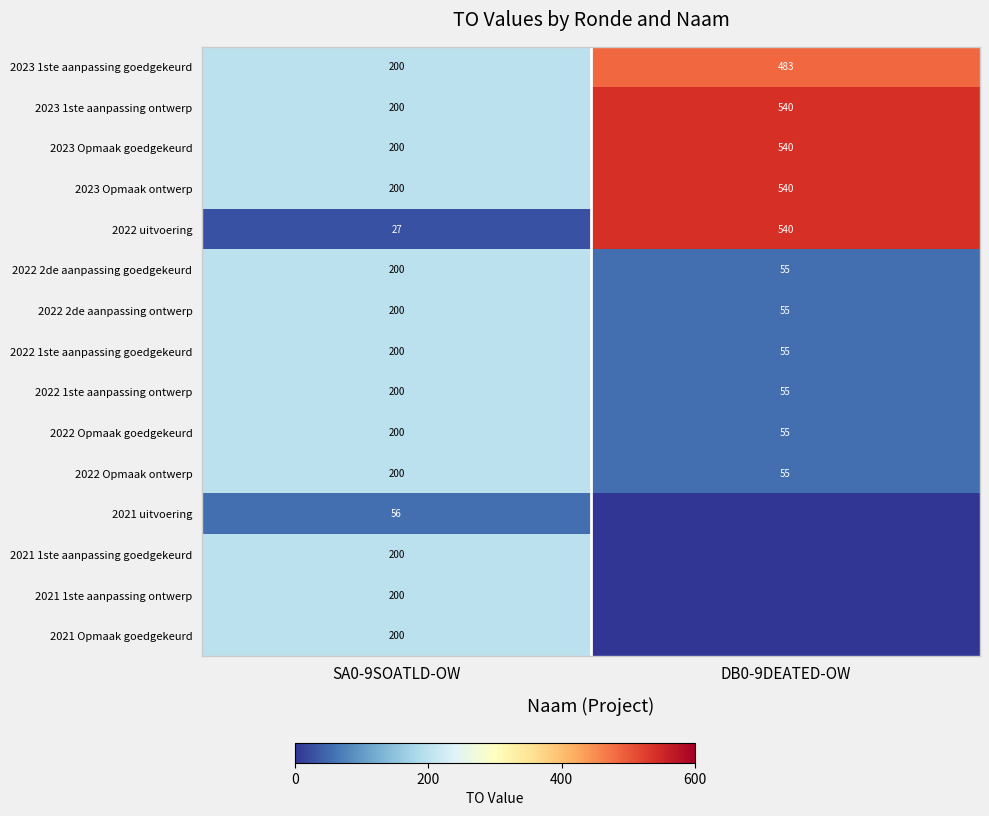

At which category is the sum across all series the highest?

DB0-9DEATED-OW